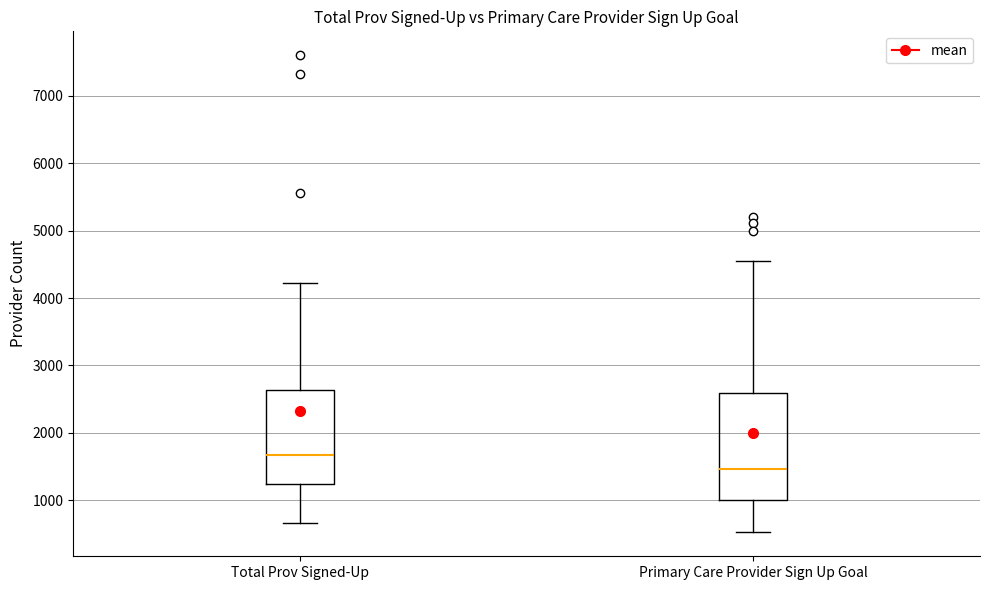

Which box is the tallest, from its lower edge to its upper edge?

Primary Care Provider Sign Up Goal